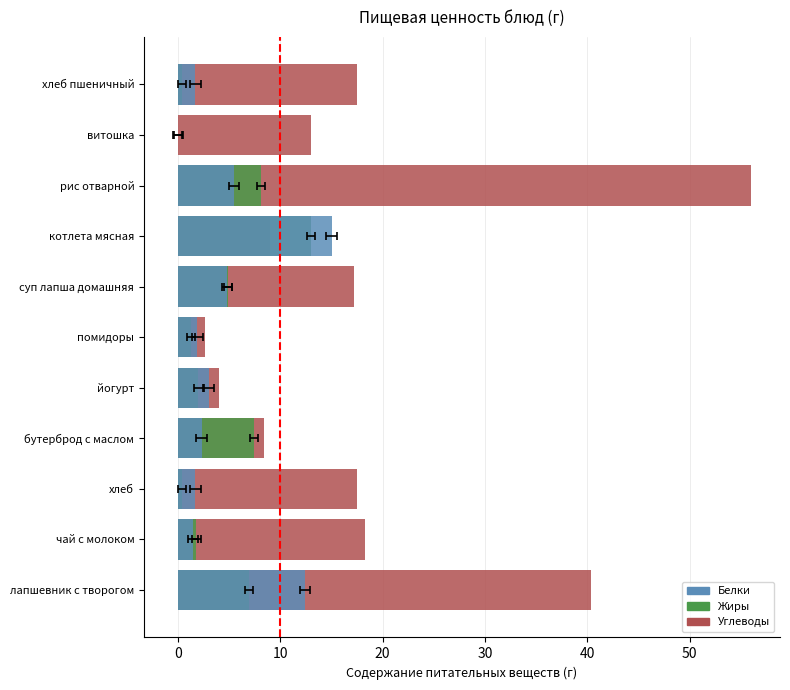

Does the chart contain any negative values?

No